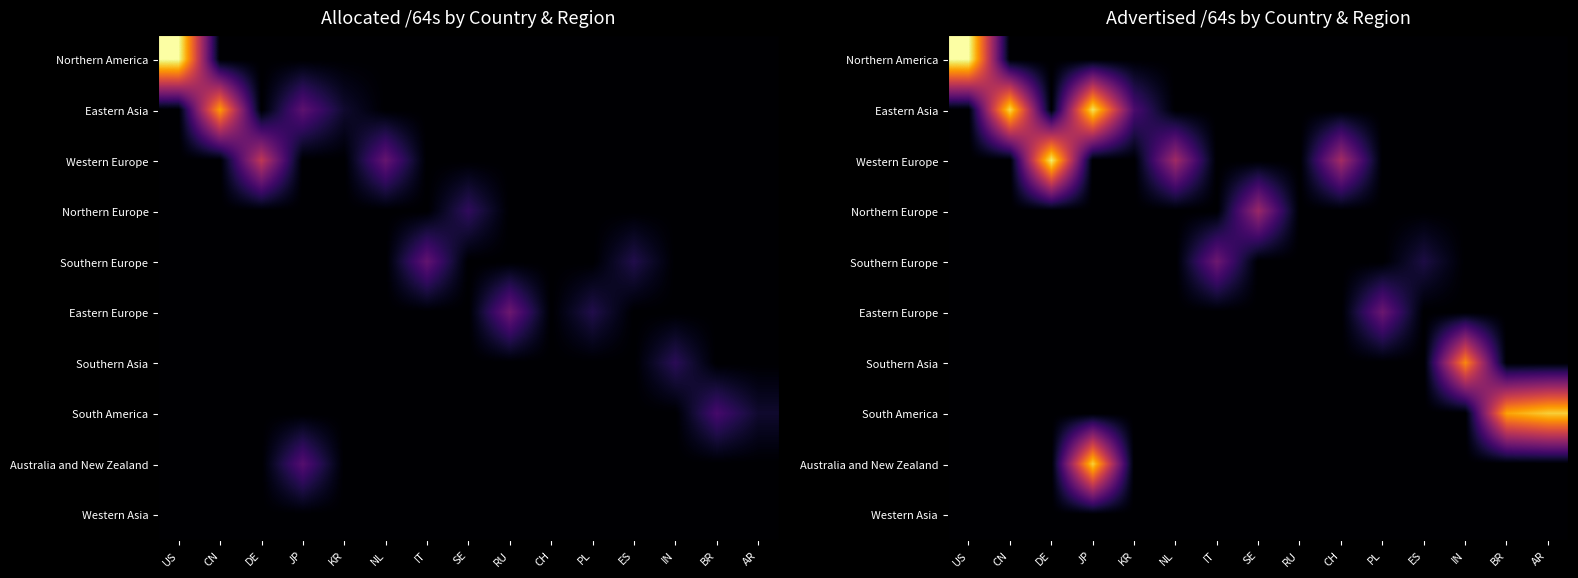

Is the value of Northern America at RU greater than the value of Southern Asia at DE?

No